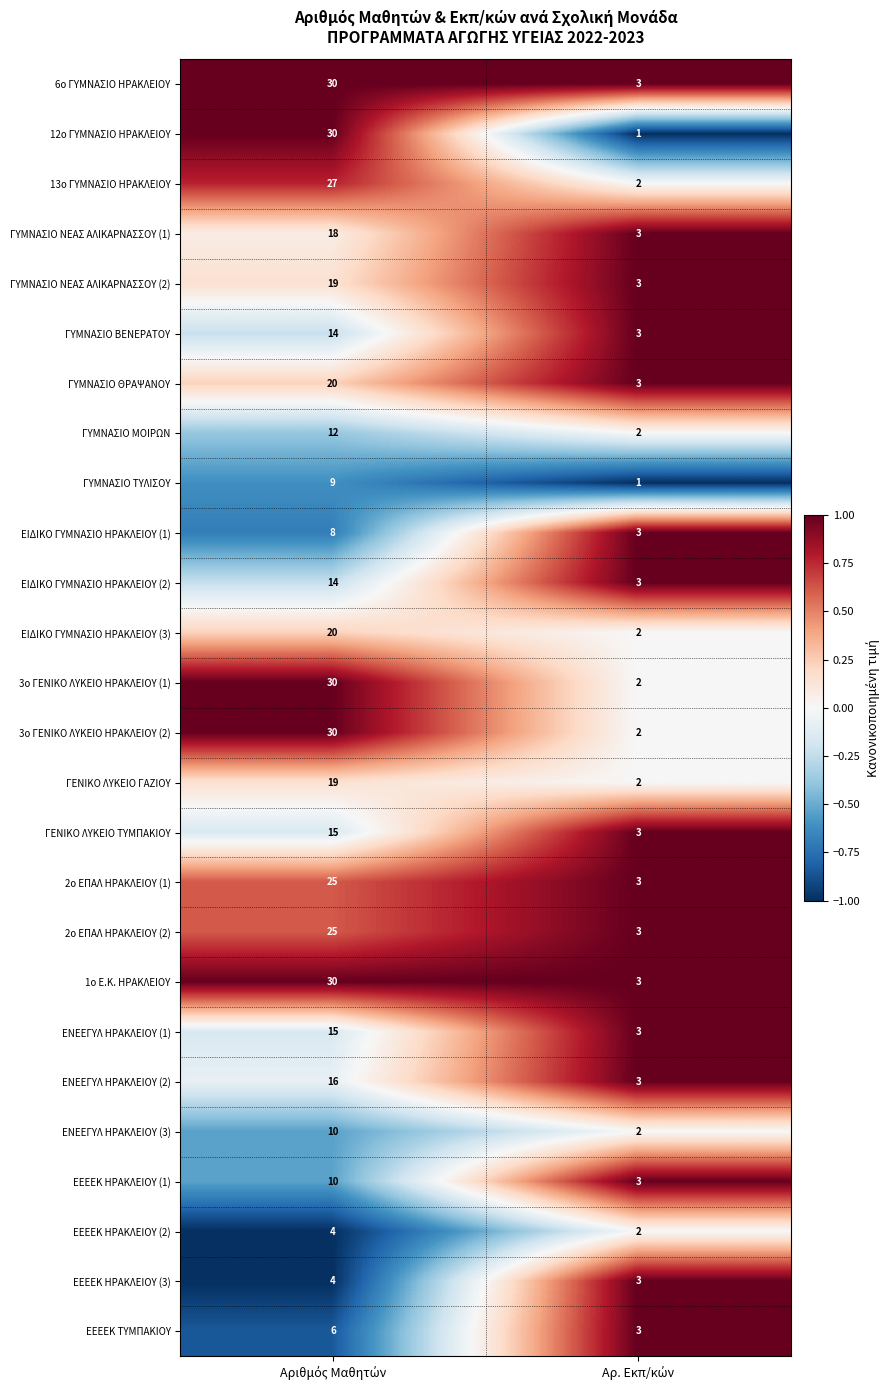

Which series has the widest spread of values?

12ο ΓΥΜΝΑΣΙΟ ΗΡΑΚΛΕΙΟΥ